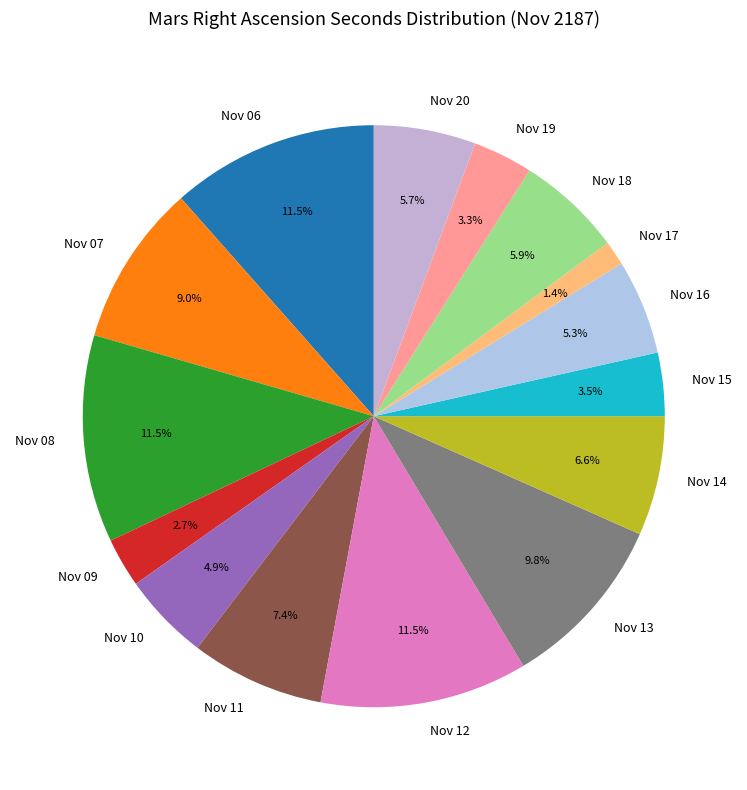

Count the number of slices in the pie.

15